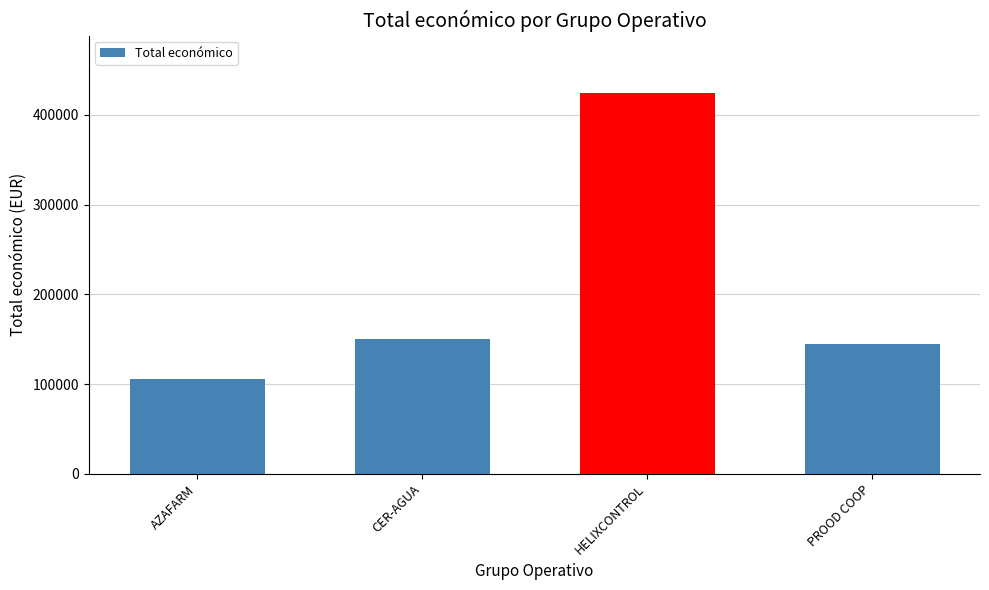

Between AZAFARM and PROOD COOP, which is larger?

PROOD COOP